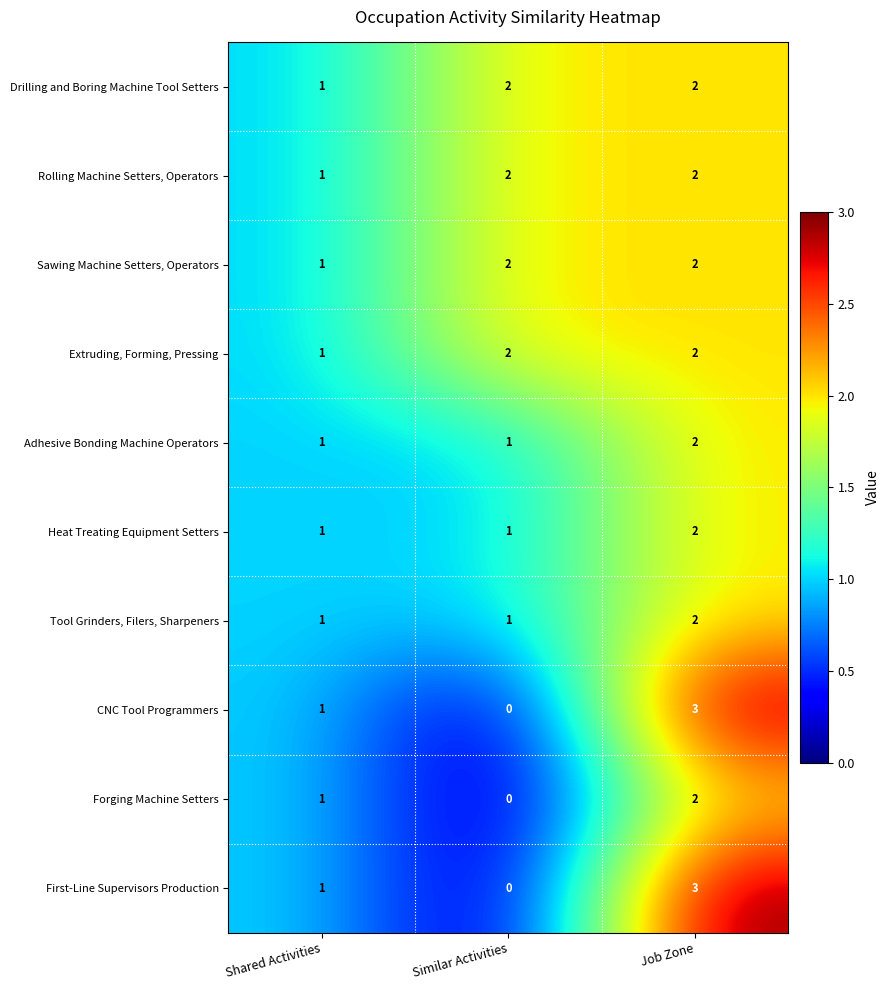

Rank the categories by First-Line Supervisors Production value from lowest to highest.

Similar Activities, Shared Activities, Job Zone